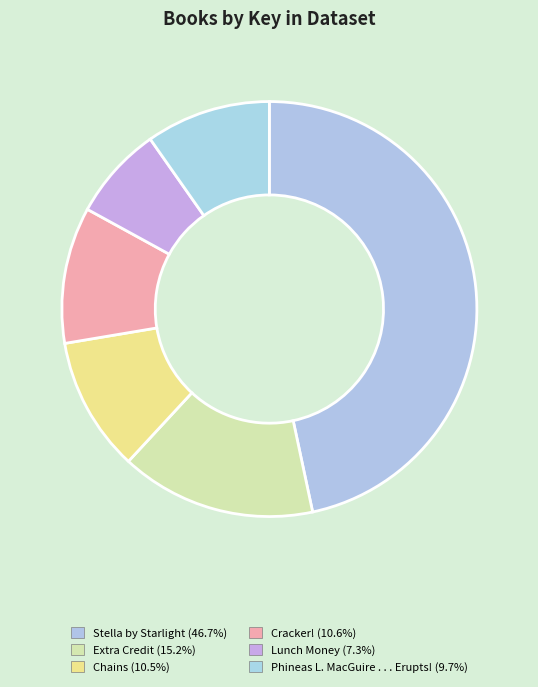

Combined, do Lunch Money and Chains account for over 50%?

No